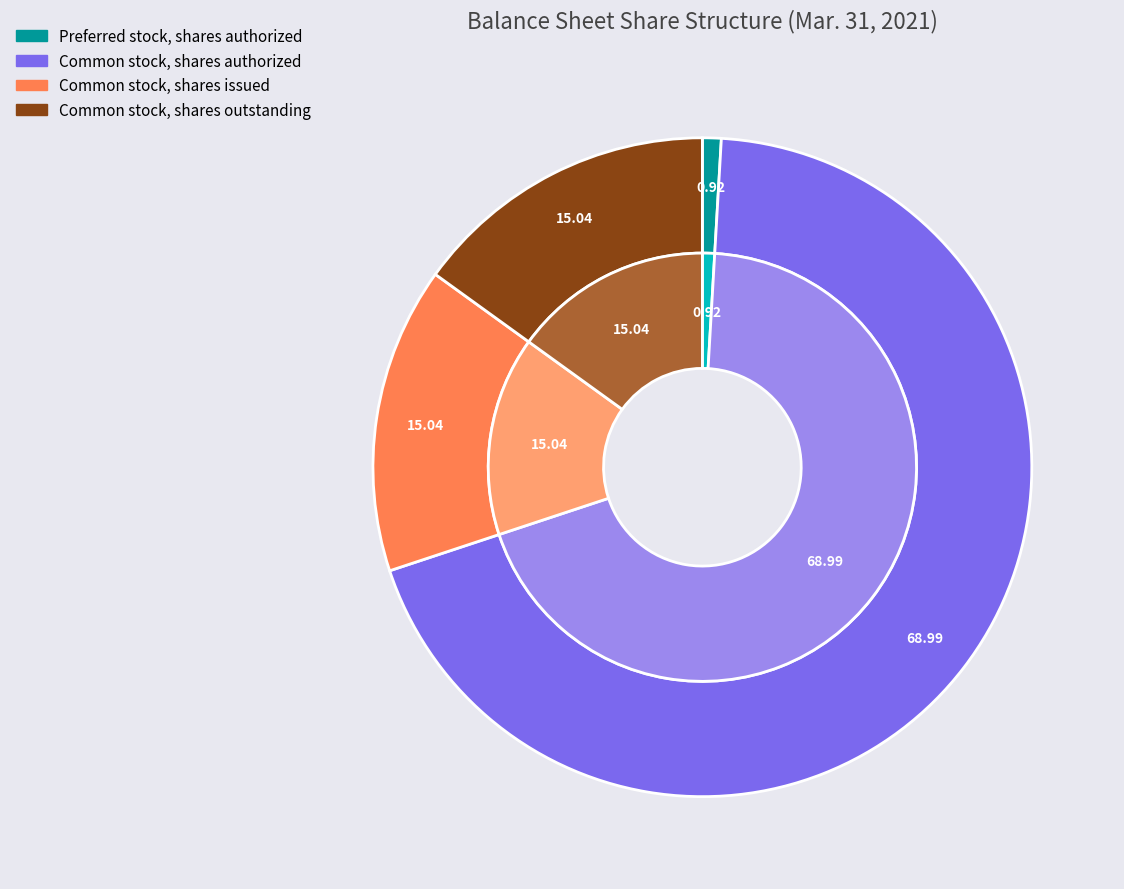

Between Preferred stock, shares authorized and Common stock, shares issued, which is larger?

Common stock, shares issued